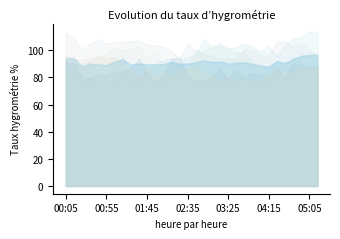

Rank the categories by 2.775 value from highest to lowest.

03:05, 03:15, 03:25, 02:45, 02:55, 03:45, 03:35, 05:15, 05:05, 04:45, 04:55, 03:55, 02:05, 02:15, 01:55, 02:25, 04:05, 04:25, 04:35, 04:15, 00:05, 00:15, 01:15, 02:35, 01:45, 00:25, 00:35, 01:25, 01:35, 01:05, 00:55, 00:45